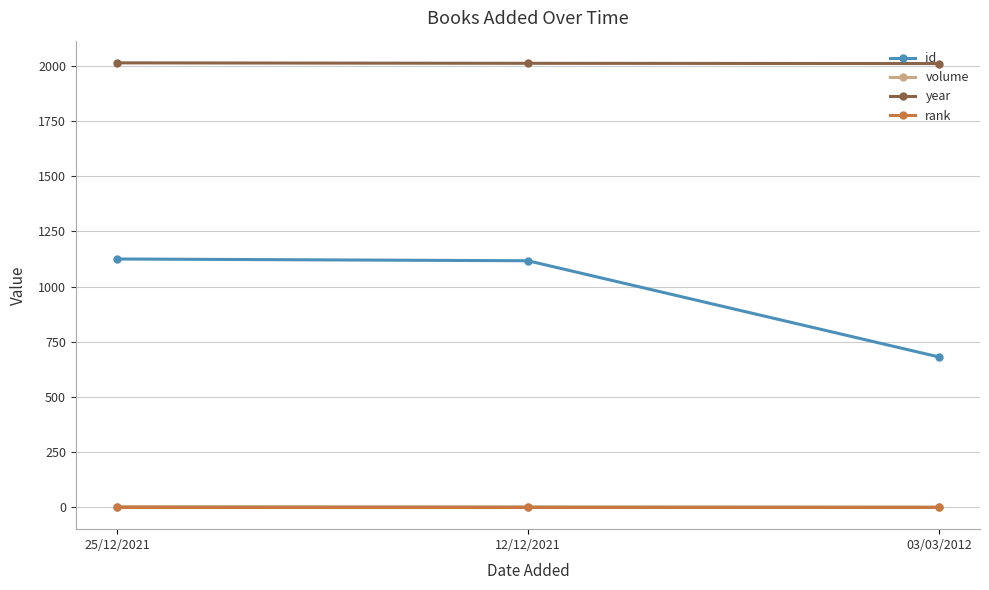

What position from the left is 12/12/2021?

2